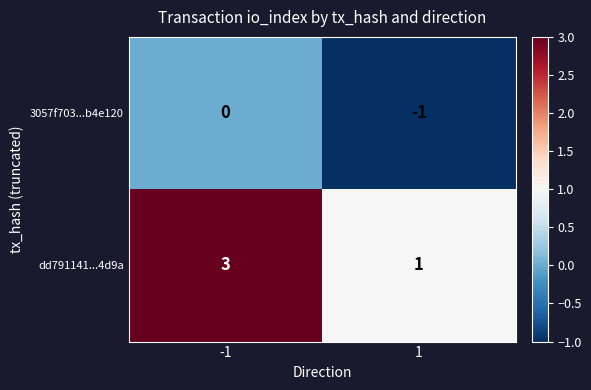

What is the approximate value of dd791141...4d9a at -1?

3